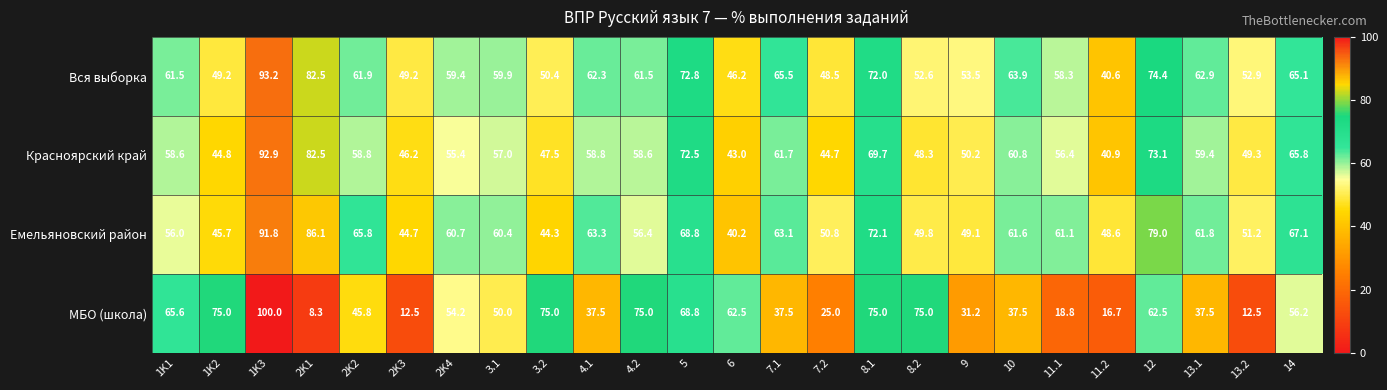

At how many categories does at least one series exceed 78?

3